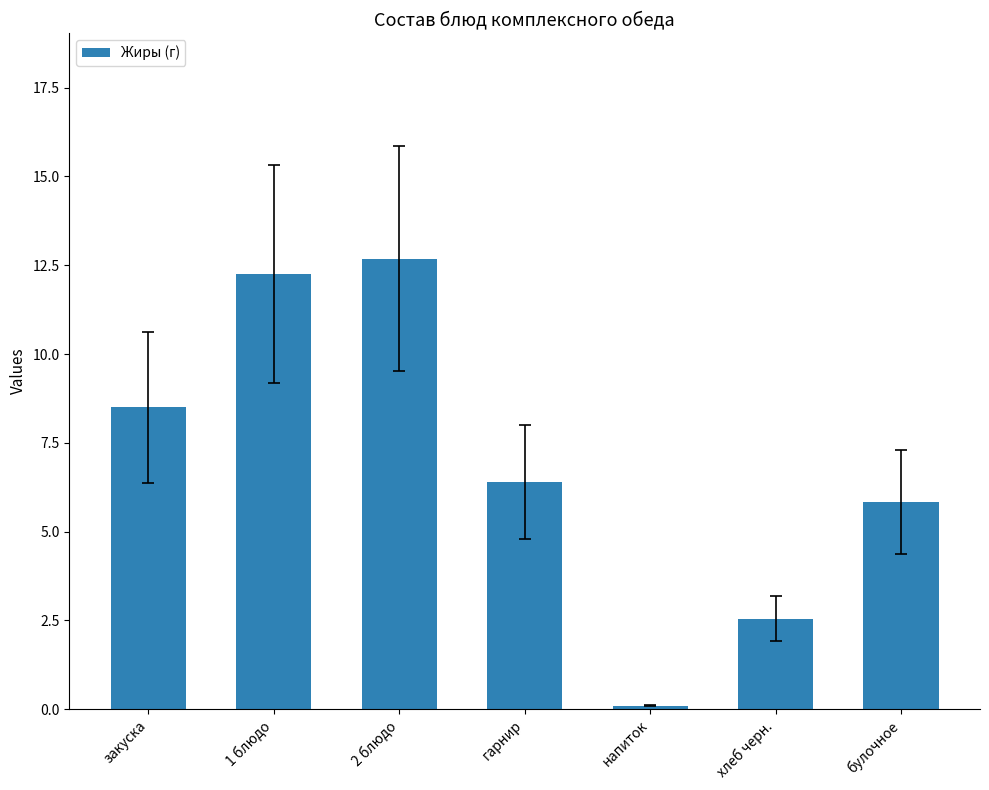

The value at напиток is 0.1. True or false?

True